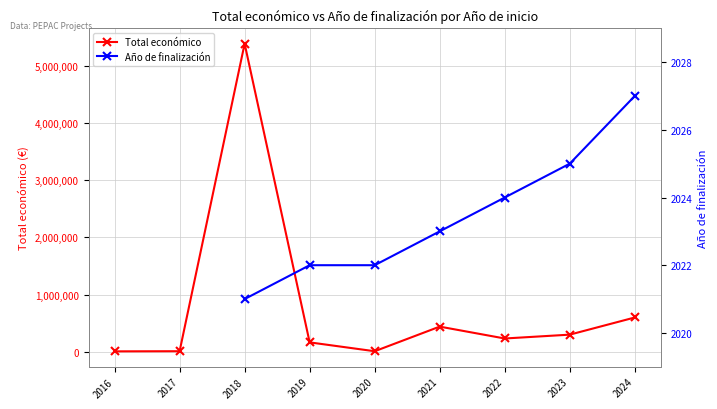

Where is Total económico nearest to the value 2696578?

2024